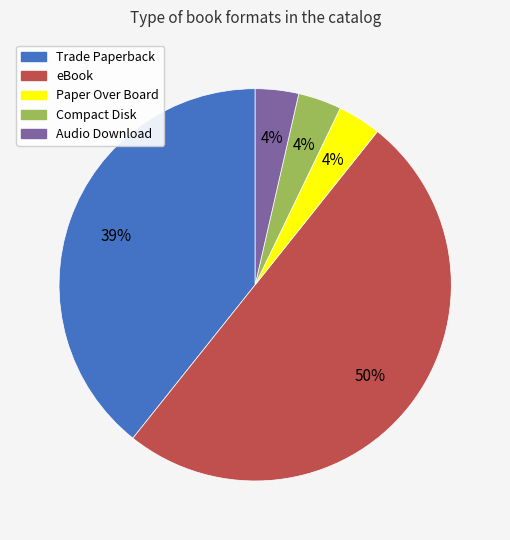

Is it true that eBook is 60% of the pie?

False